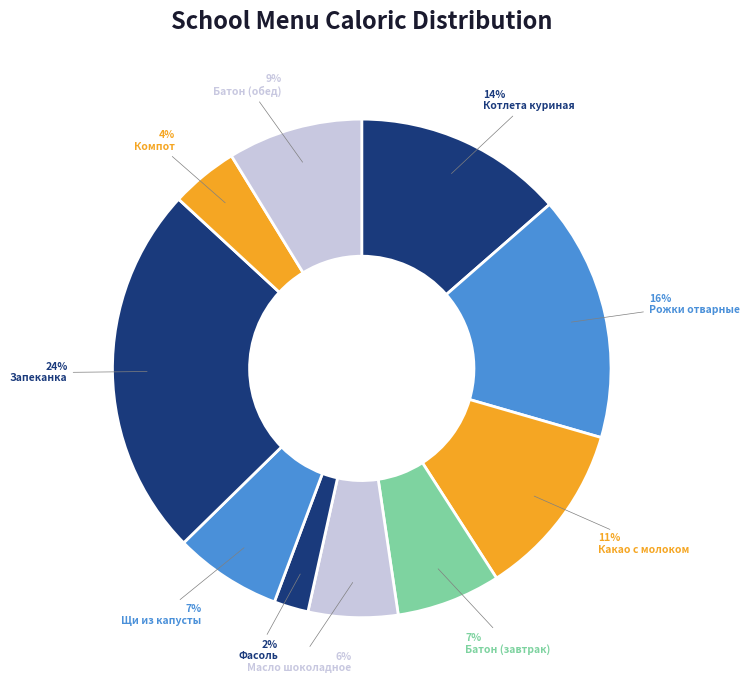

Count the number of slices in the pie.

10